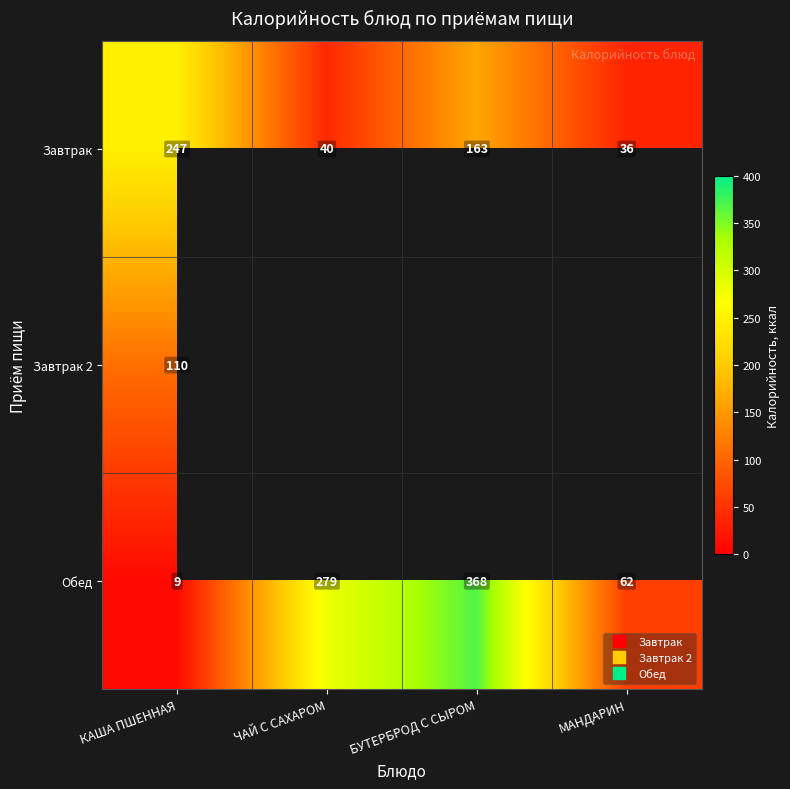

The value of Завтрак 2 at КАША ПШЕННАЯ is 37.8. True or false?

False